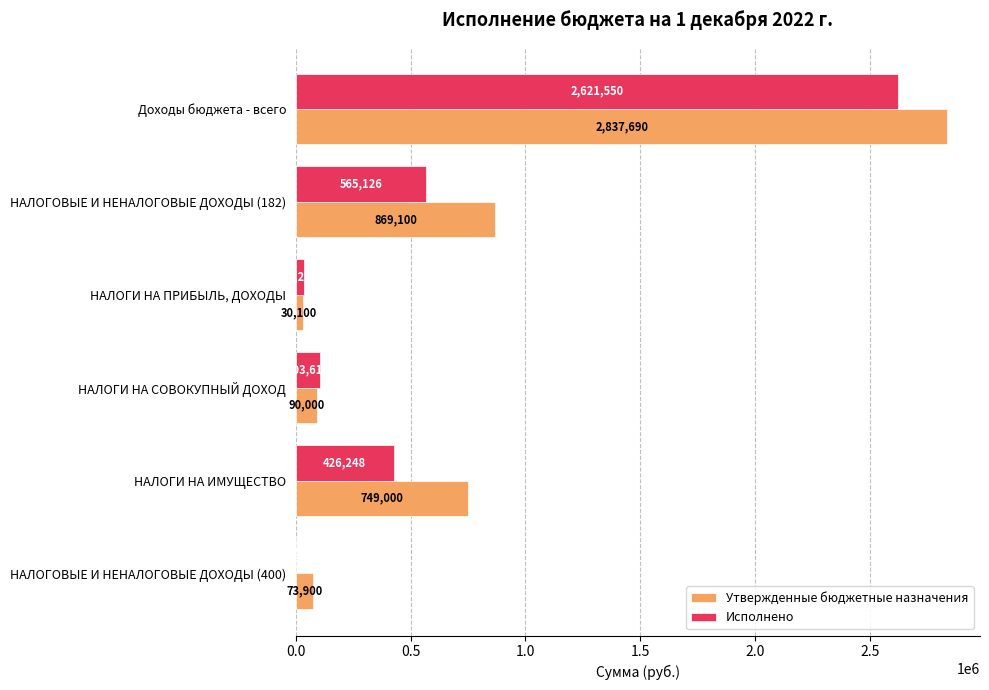

Which series has the widest spread of values?

Утвержденные бюджетные назначения